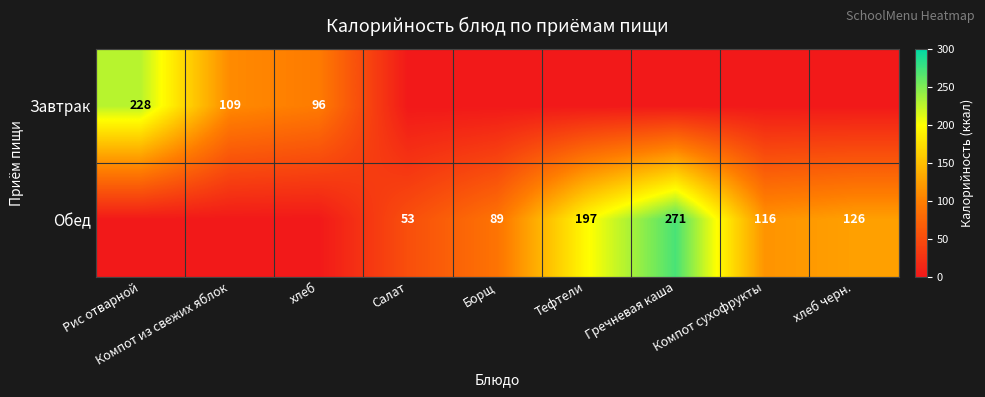

The value of Обед at Тефтели is 122. True or false?

False